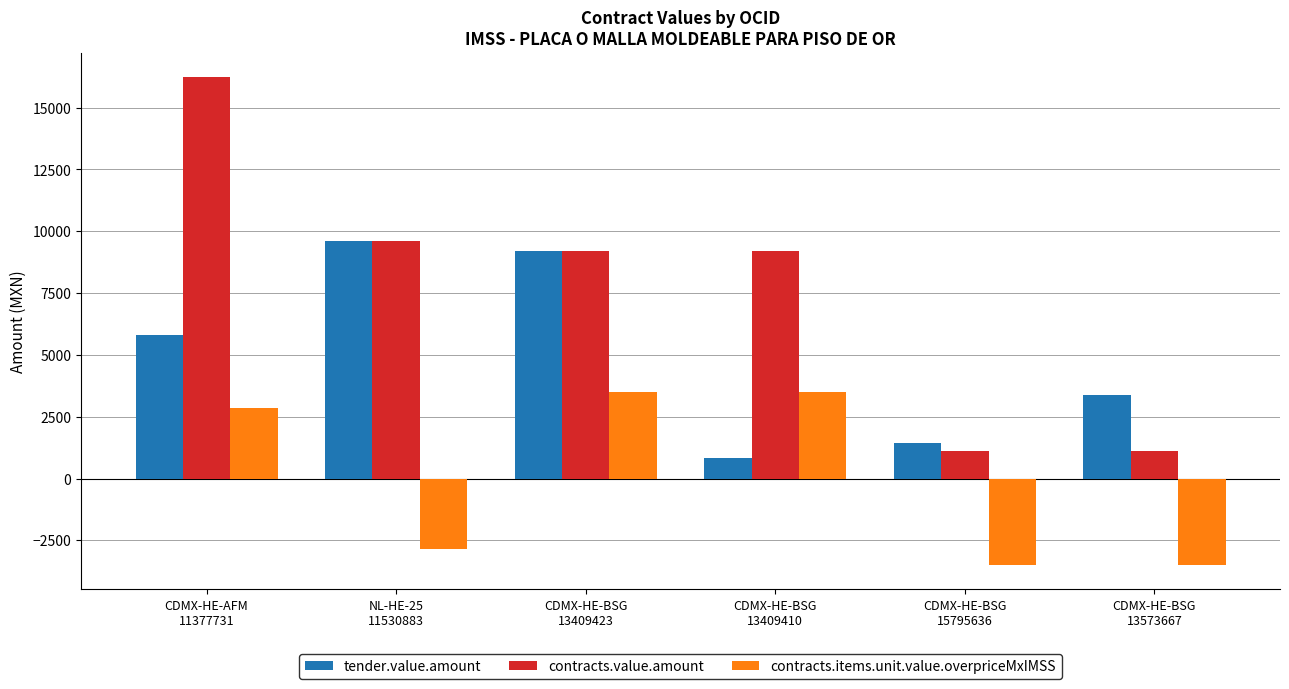

Which series has the largest range (max minus min)?

contracts.value.amount